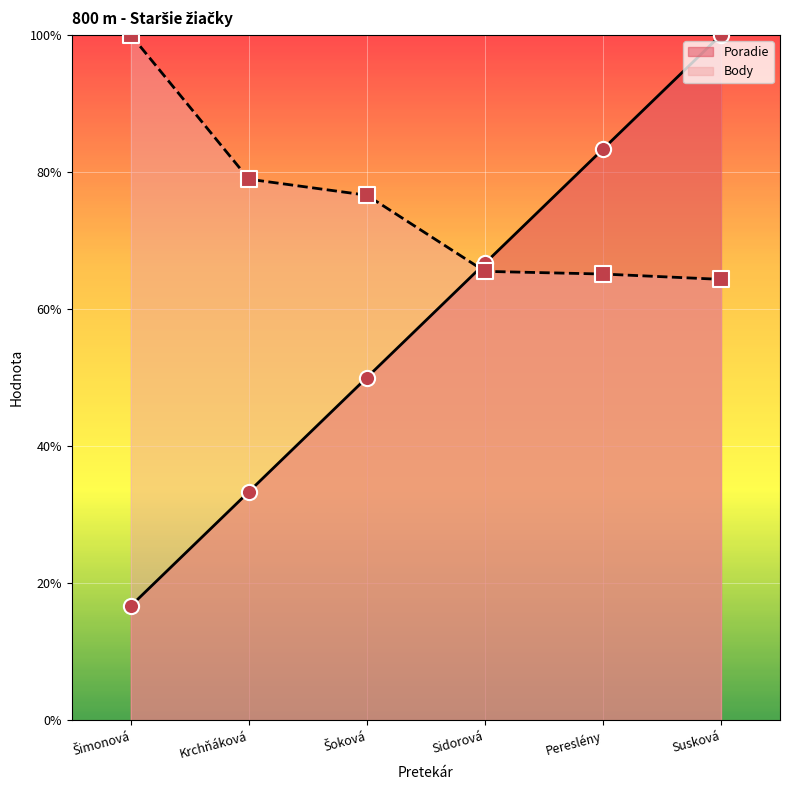

Which series contains the highest Y value?

Poradie